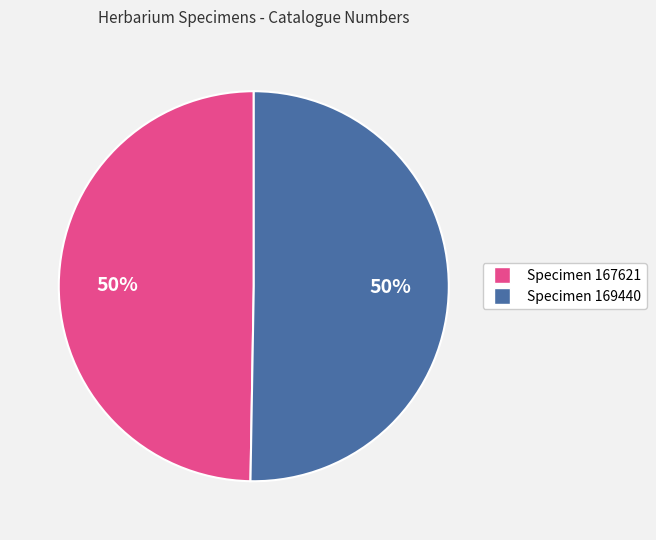

To the nearest percent, what is the average slice percentage?

50%